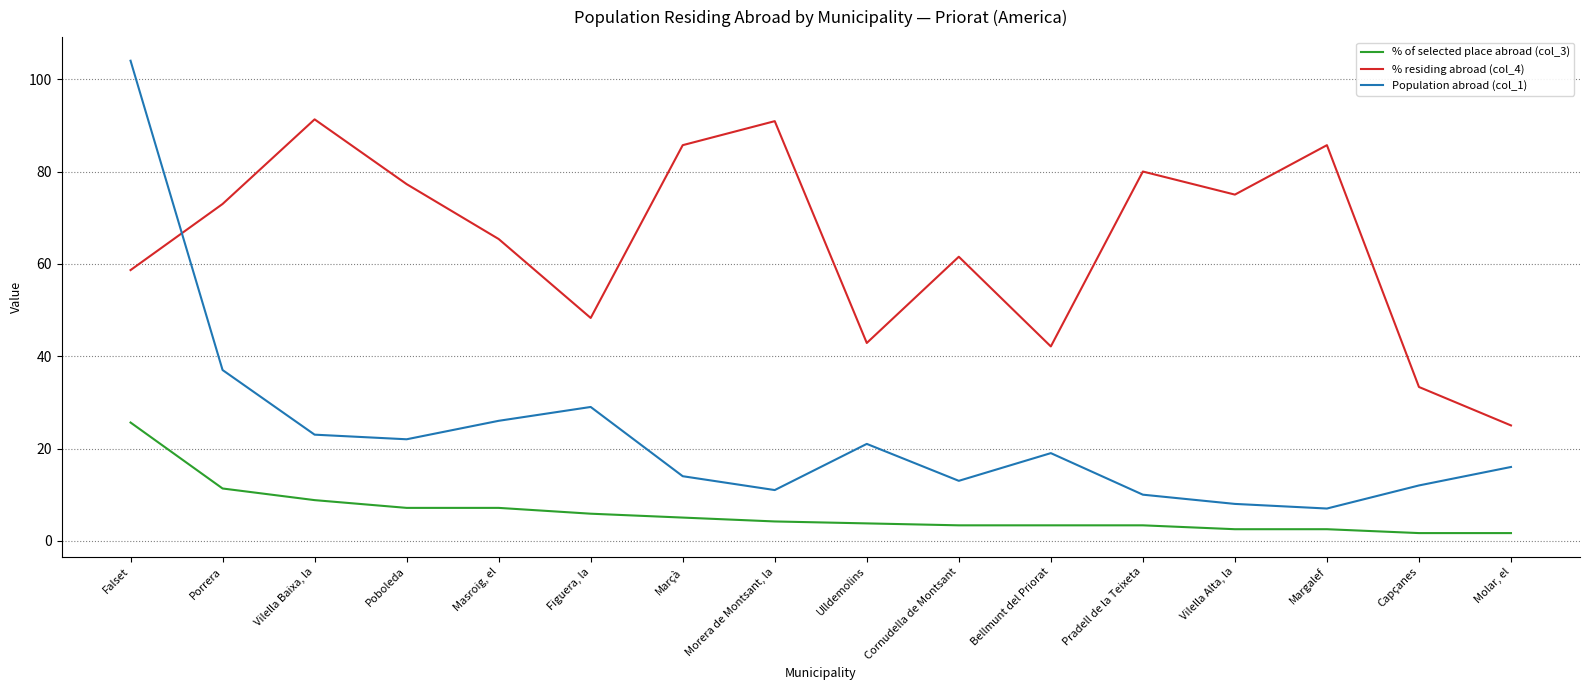

What is the difference between the % residing abroad (col_4) values at Margalef and Cornudella de Montsant?

24.2